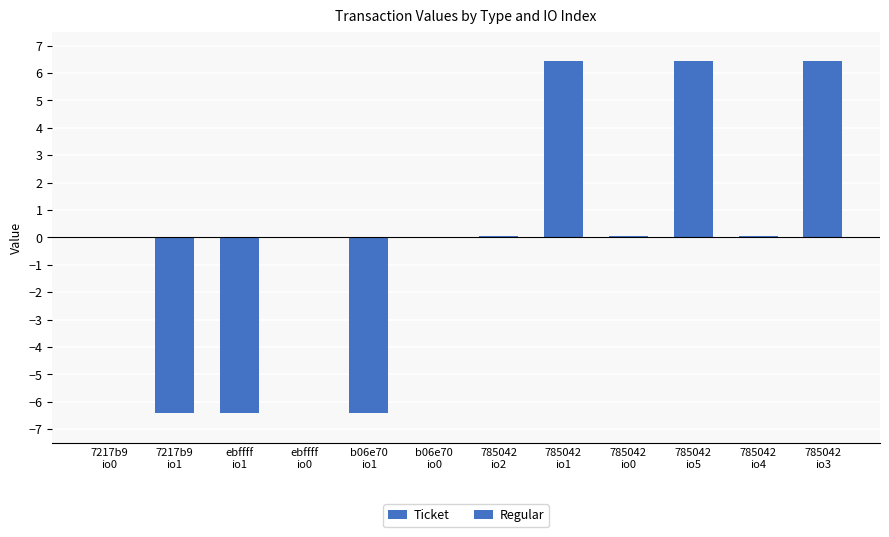

What is the smallest value displayed?

-6.4